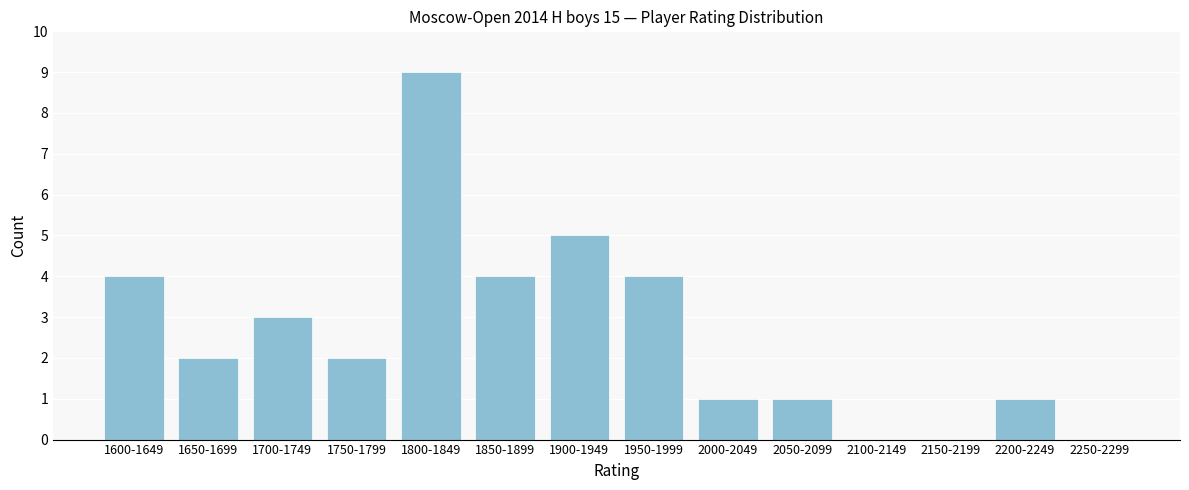

Reading right to left, what are all the values shown in this chart?

2250-2299=0	2200-2249=1	2150-2199=0	2100-2149=0	2050-2099=1	2000-2049=1	1950-1999=4	1900-1949=5	1850-1899=4	1800-1849=9	1750-1799=2	1700-1749=3	1650-1699=2	1600-1649=4